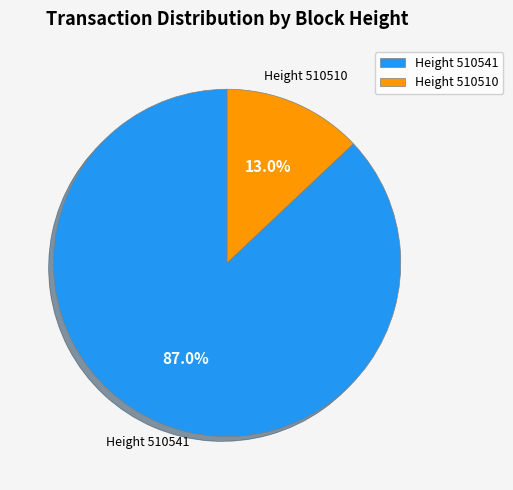

How many segments does this pie chart have?

2